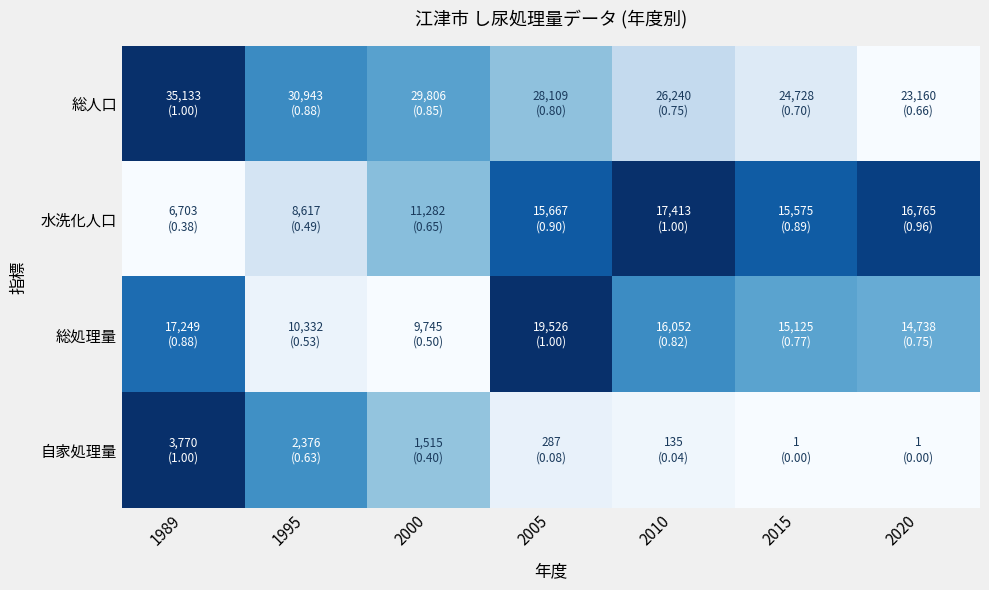

Reading left to right, what are all the values shown in this chart?

総人口: 1989=1.0	1995=0.7	2000=0.6	2005=0.4	2010=0.3	2015=0.1	2020=0.0
水洗化人口: 1989=0.0	1995=0.2	2000=0.4	2005=0.8	2010=1.0	2015=0.8	2020=0.9
総処理量: 1989=0.8	1995=0.1	2000=0.0	2005=1.0	2010=0.6	2015=0.6	2020=0.5
自家処理量: 1989=1.0	1995=0.6	2000=0.4	2005=0.1	2010=0.0	2015=0.0	2020=0.0